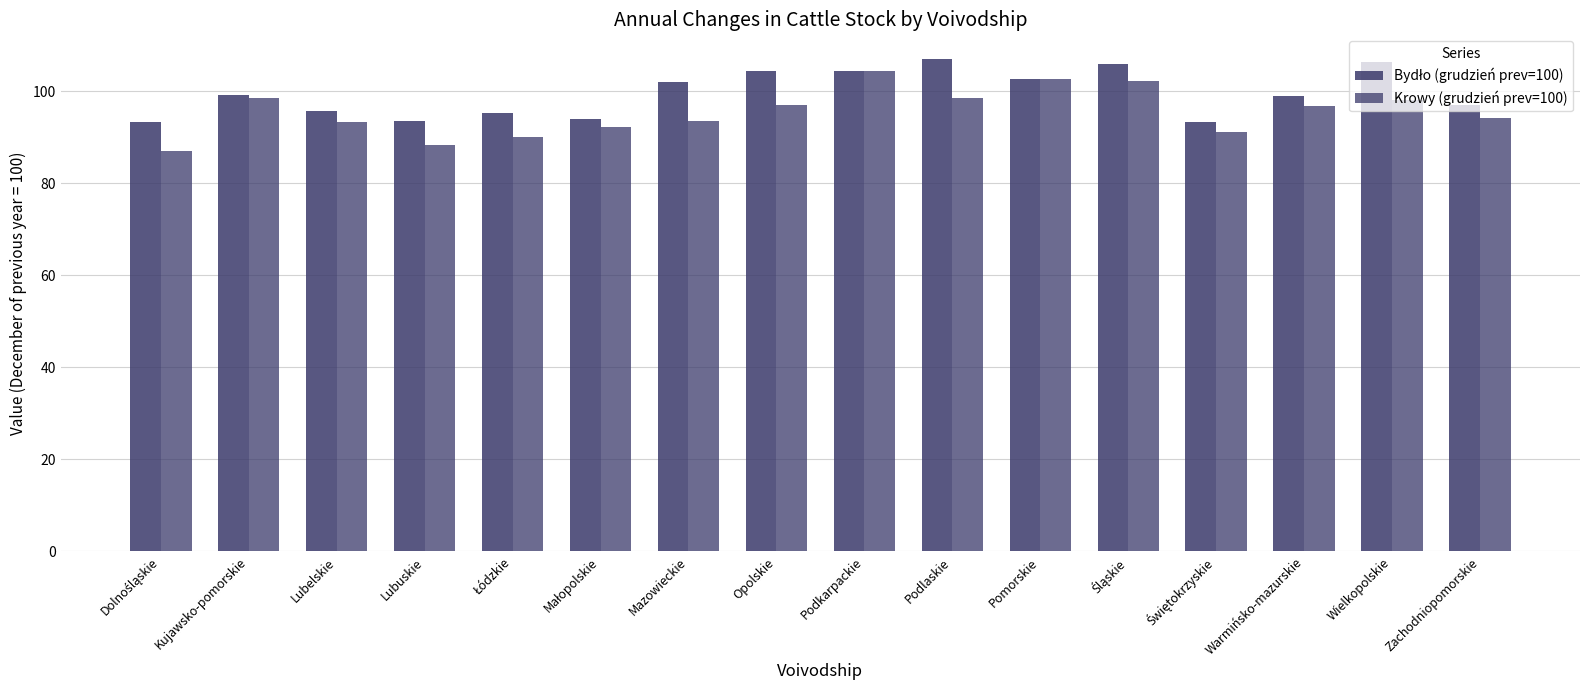

How many bars are there in total?

32